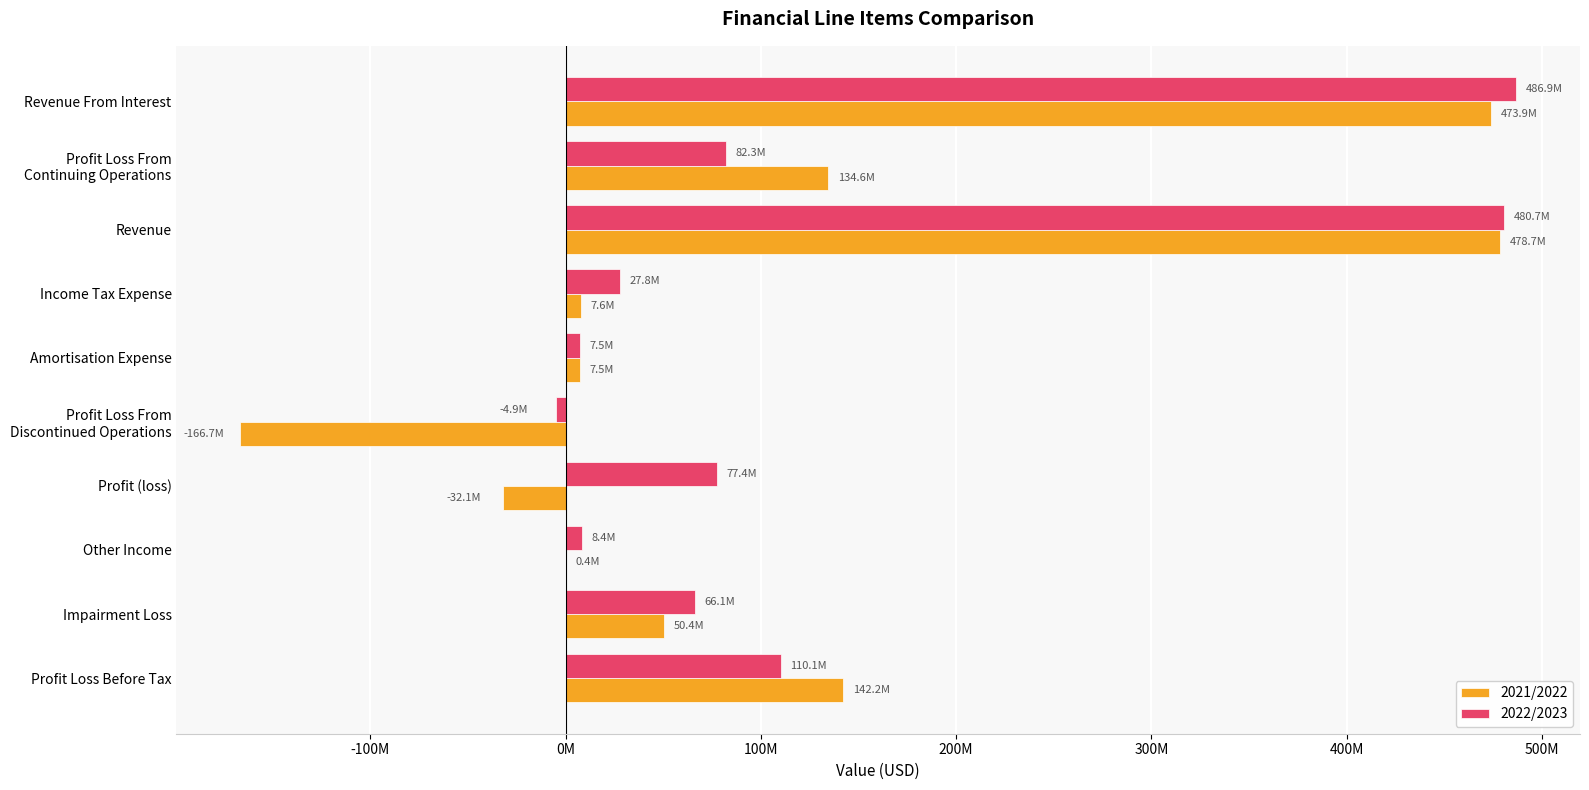

What are all the series names shown in the legend?

2021/2022, 2022/2023